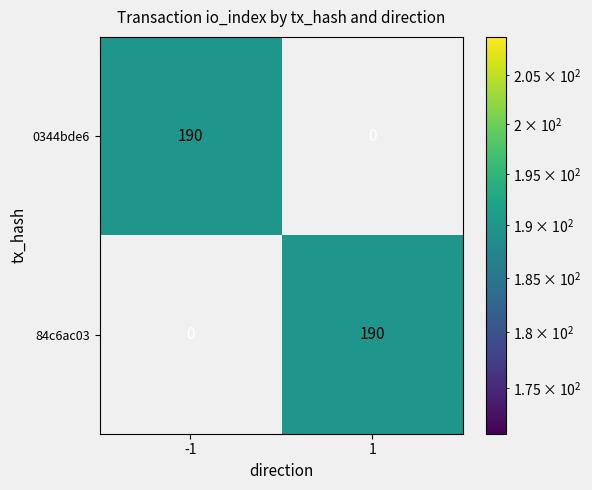

What is the difference between the highest and lowest values at -1?

190